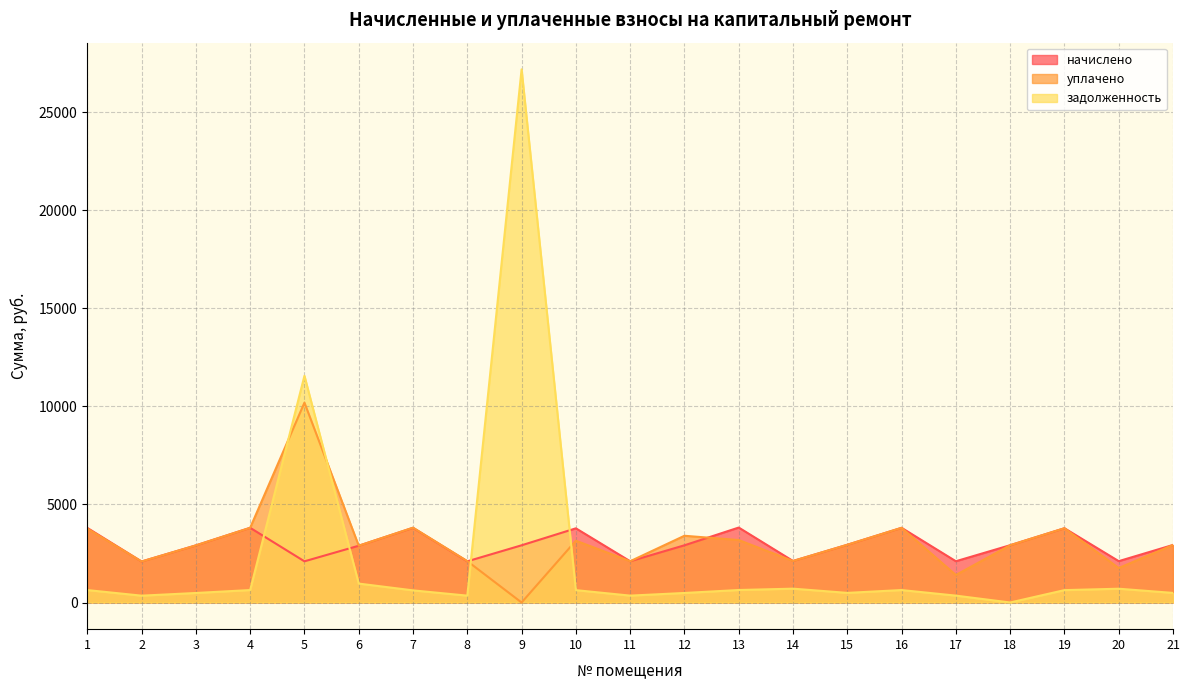

How many intersections are there between задолженность and начислено?

4